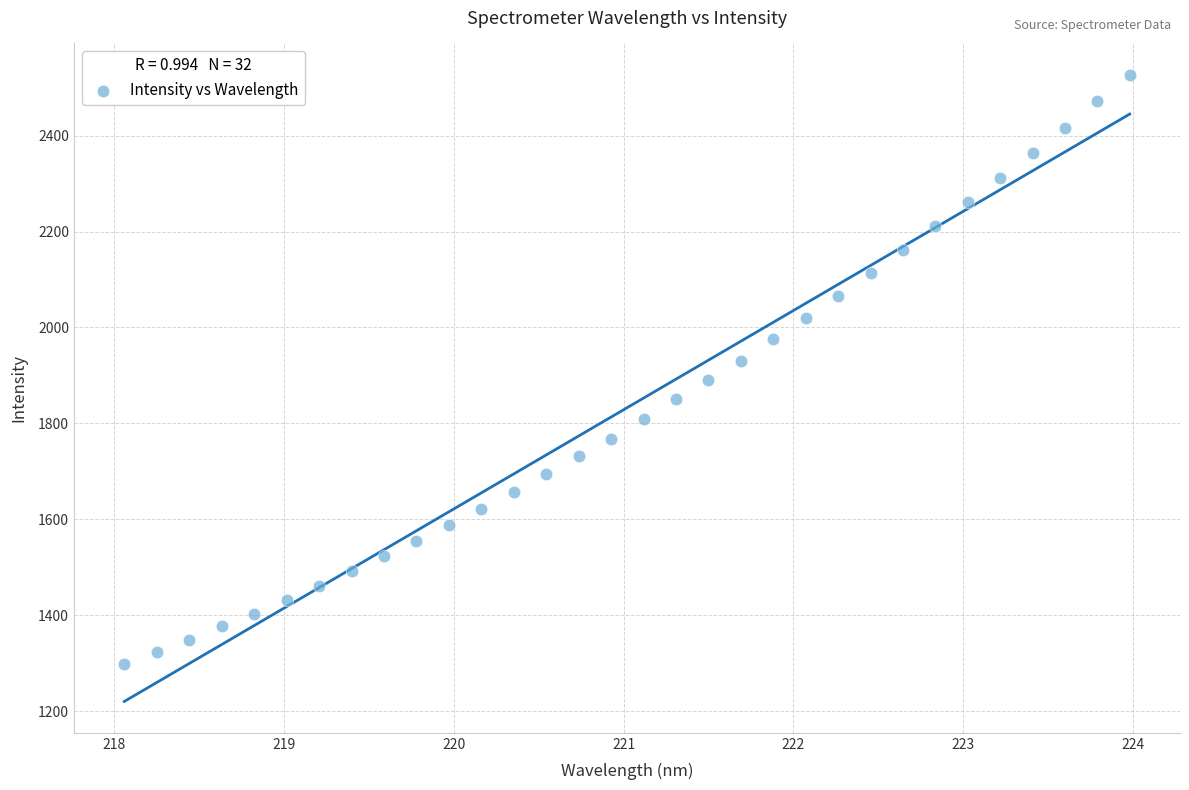

What is the range of Y values (max minus min)?

1227.6